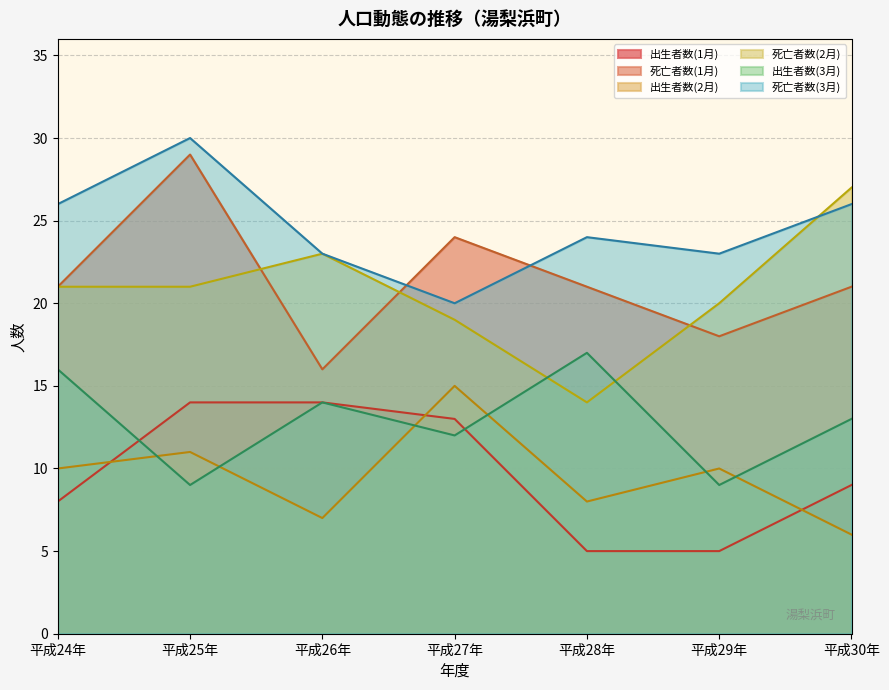

Reading left to right, list all the values displayed in this chart.

出生者数: 8	14	14	13	5	5	9
死亡者数: 21	29	16	24	21	18	21
2月_出生: 10	11	7	15	8	10	6
2月_死亡: 21	21	23	19	14	20	27
3月_出生: 16	9	14	12	17	9	13
3月_死亡: 26	30	23	20	24	23	26